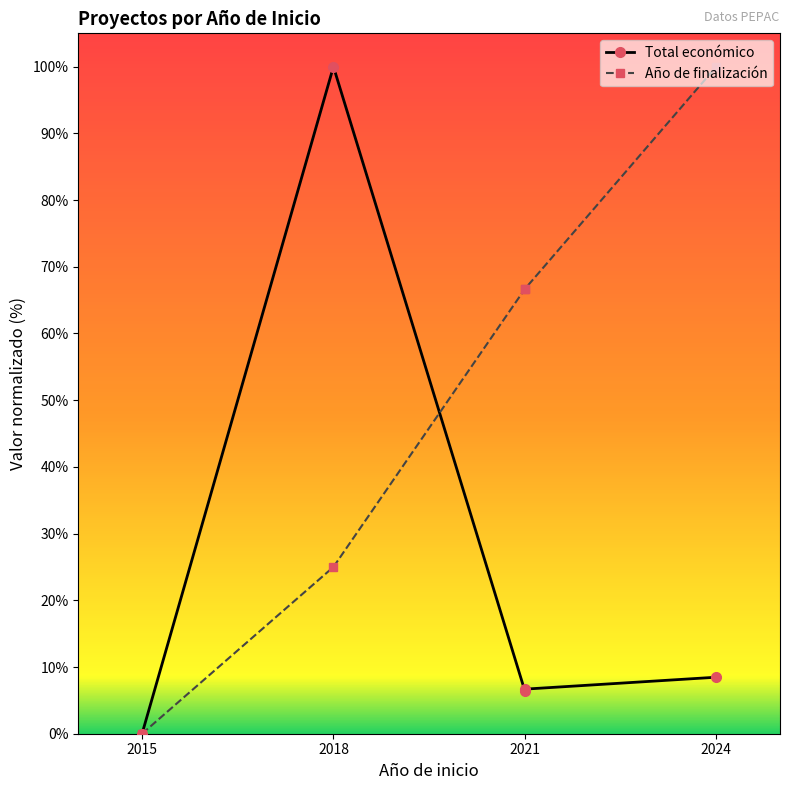

Which category has the lowest value in the Total económico series?

2015